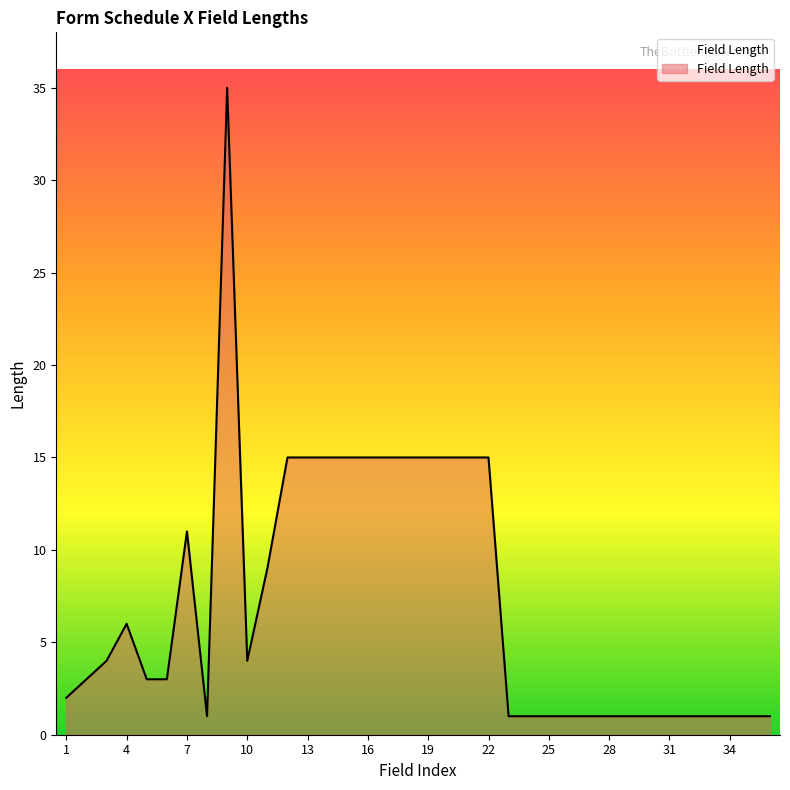

What is the greatest value displayed?

35